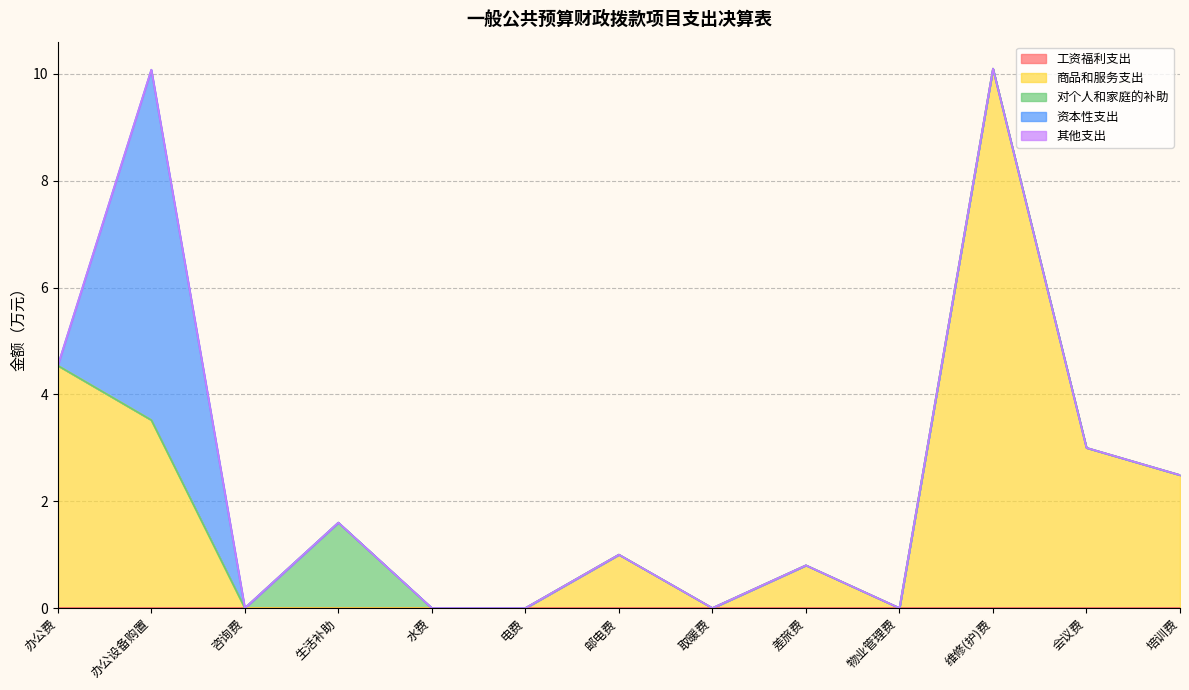

What is the spread (max minus min) of values at 会议费?

3.0